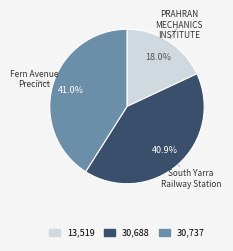

What is the total percentage of Fern Avenue Precinct and PRAHRAN MECHANICS INSTITUTE?

59.1%